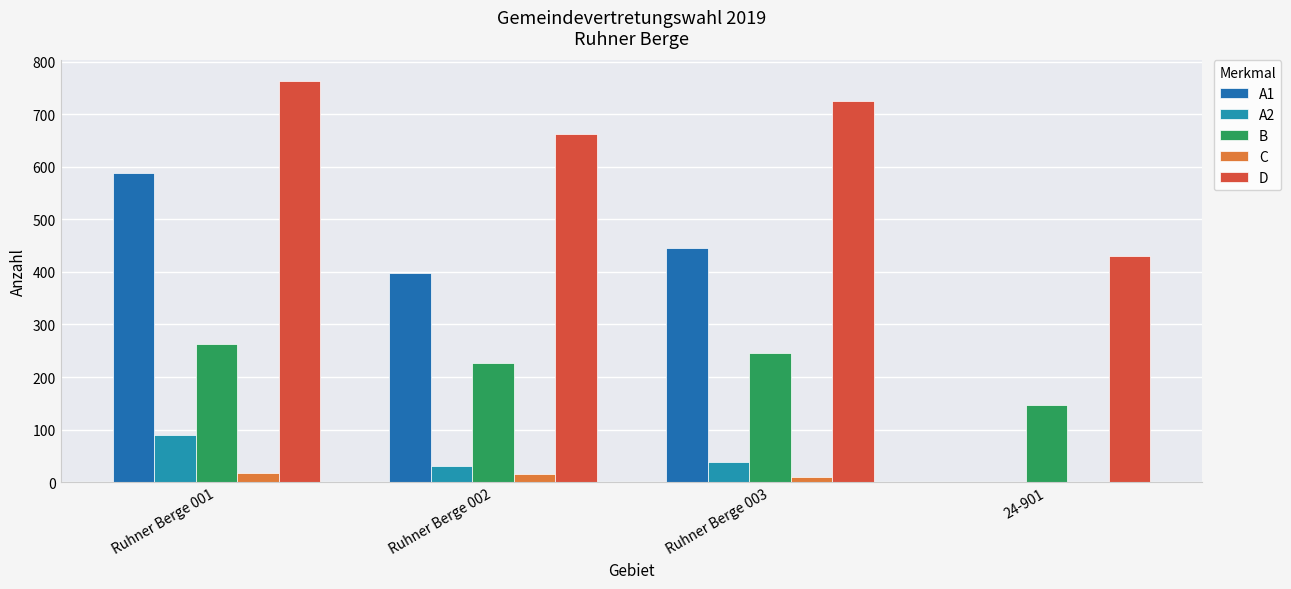

What is the total value across all series at 24-901?

577